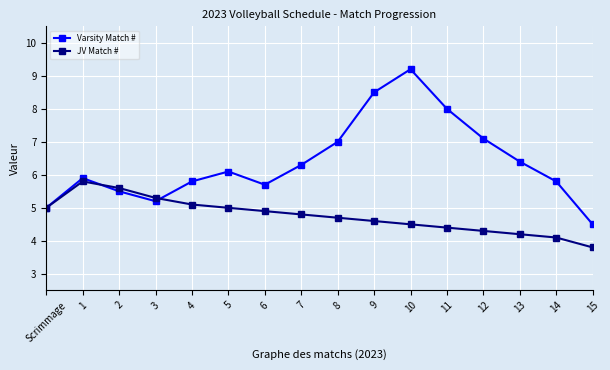

At which category is the sum across all series the highest?

10